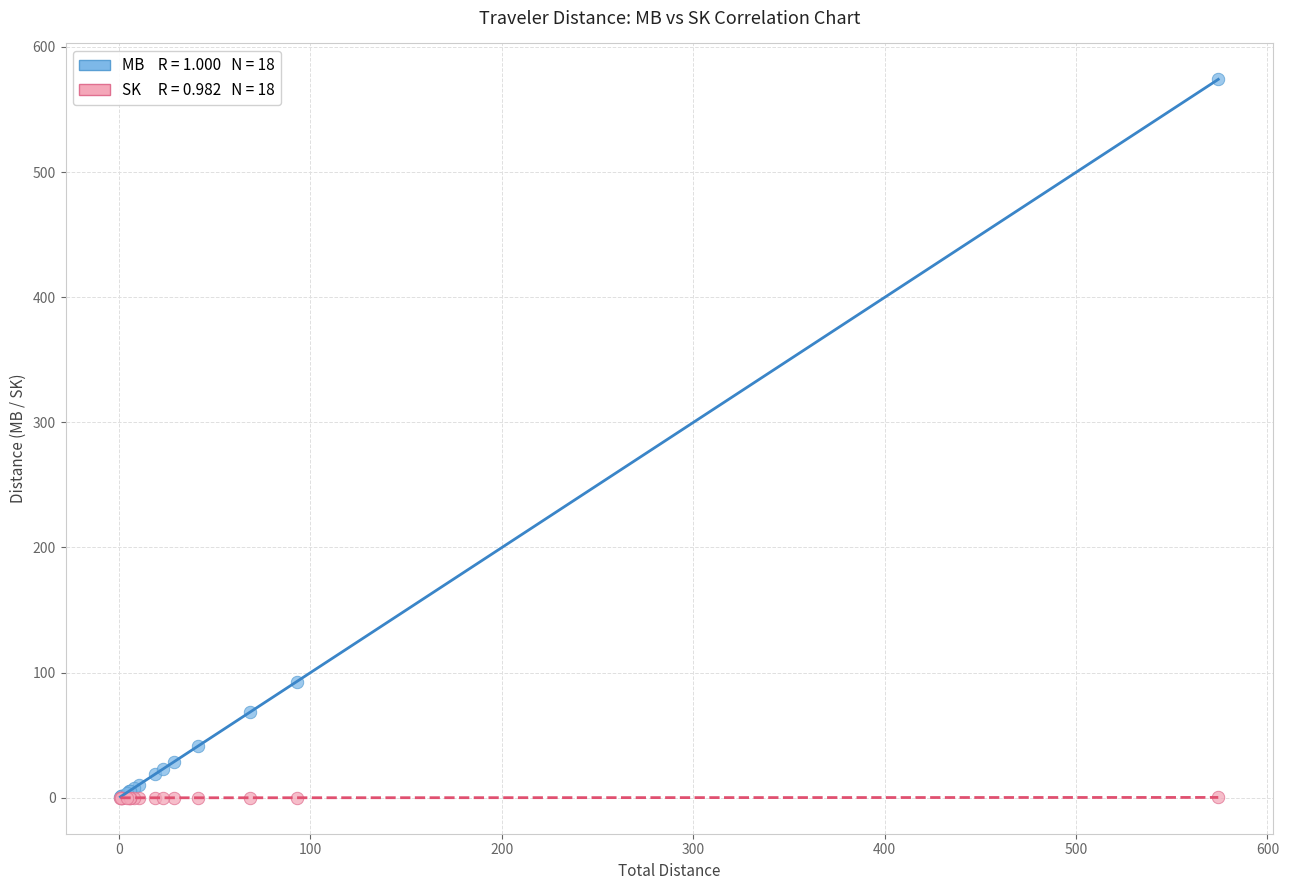

Across all series, what Y value is closest to 287?

92.8